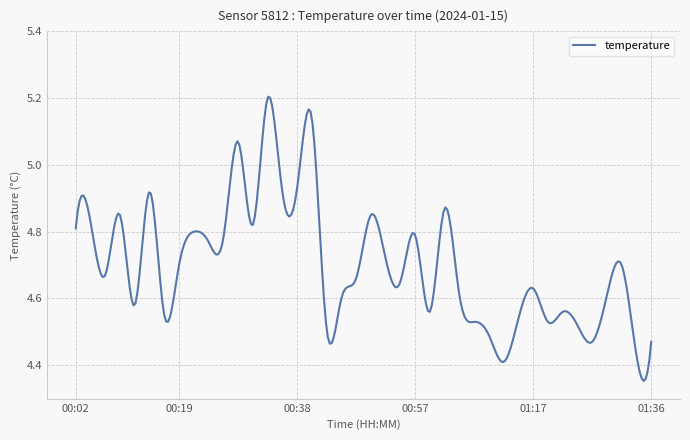

Is this an area chart (filled region under the line)?

No